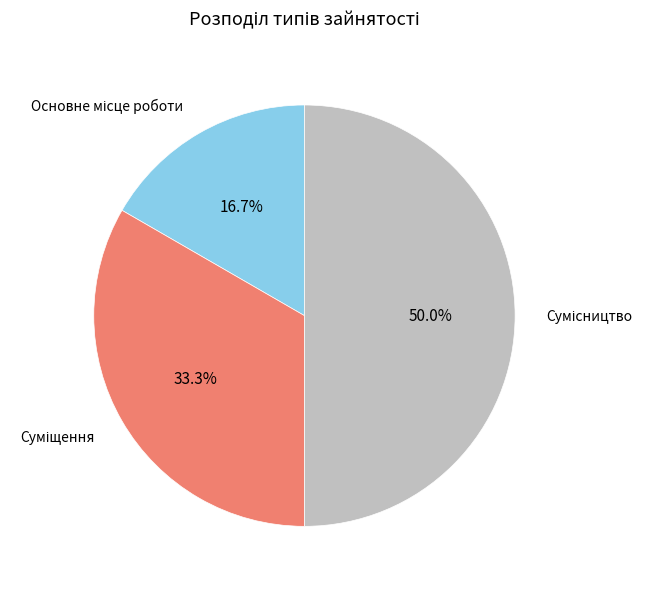

Rank the categories by value from highest to lowest.

Сумісництво, Суміщення, Основне місце роботи